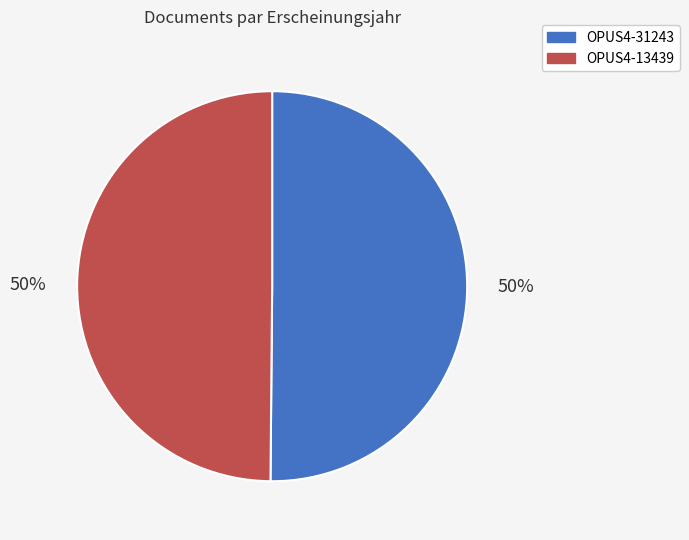

Approximately how many times larger is the value at OPUS4-31243 compared to OPUS4-13439?

1.0